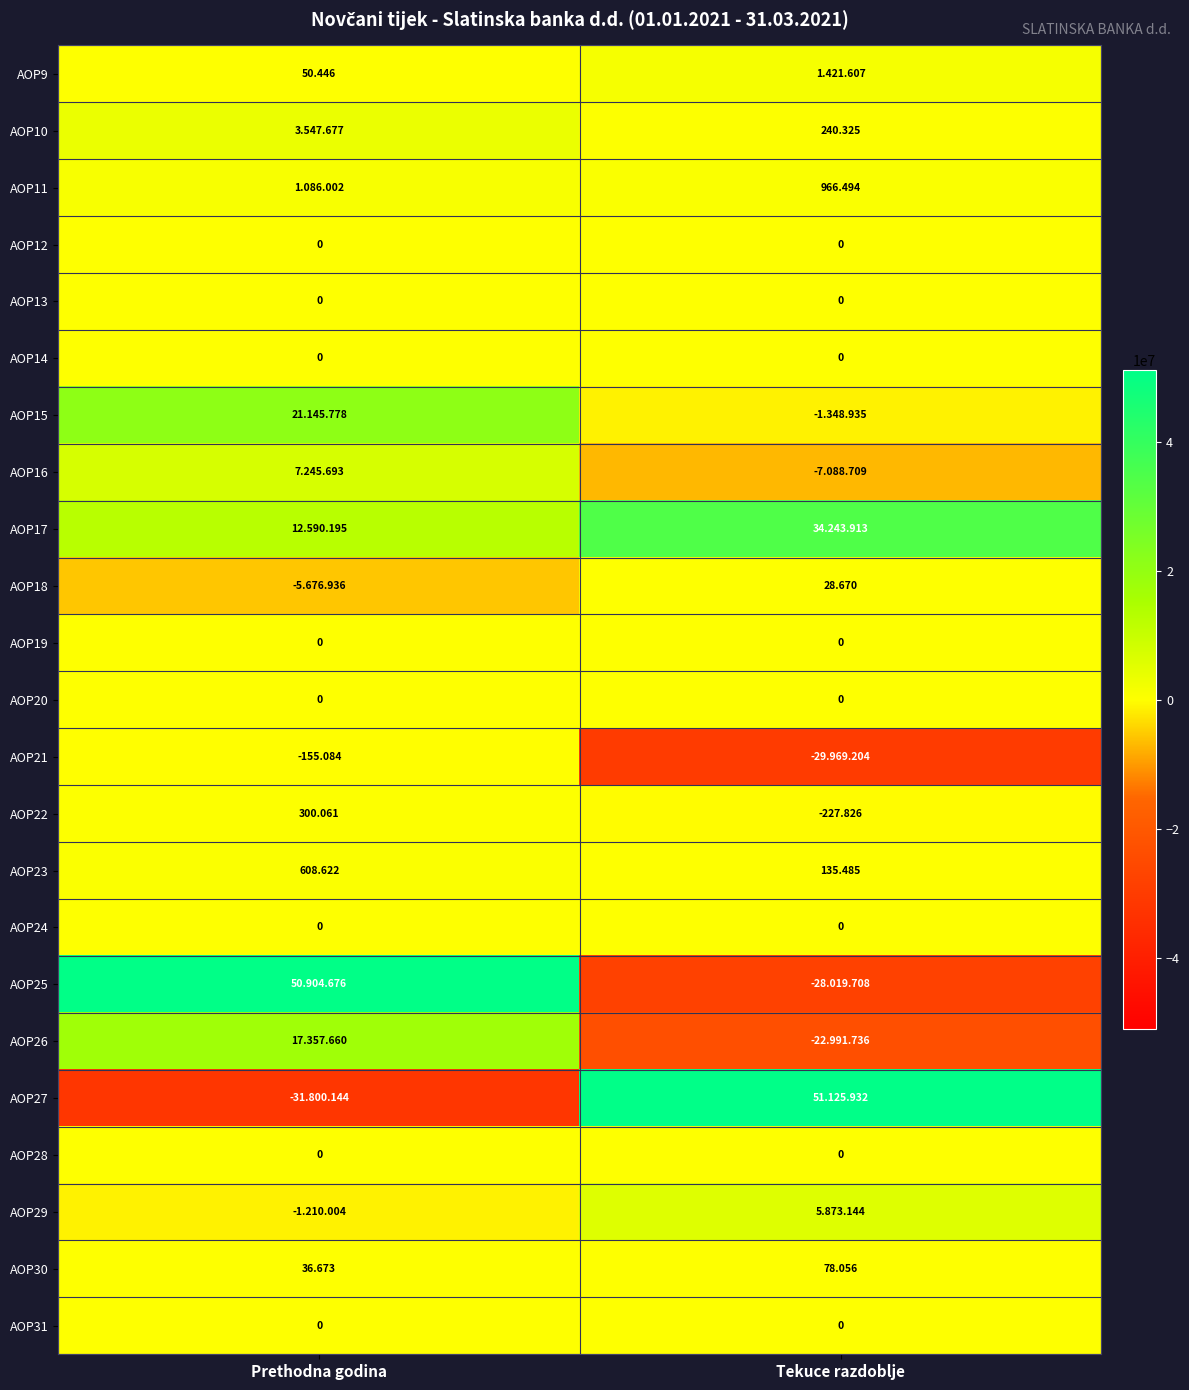

Where is AOP18 nearest to the value -2824133?

Prethodna godina